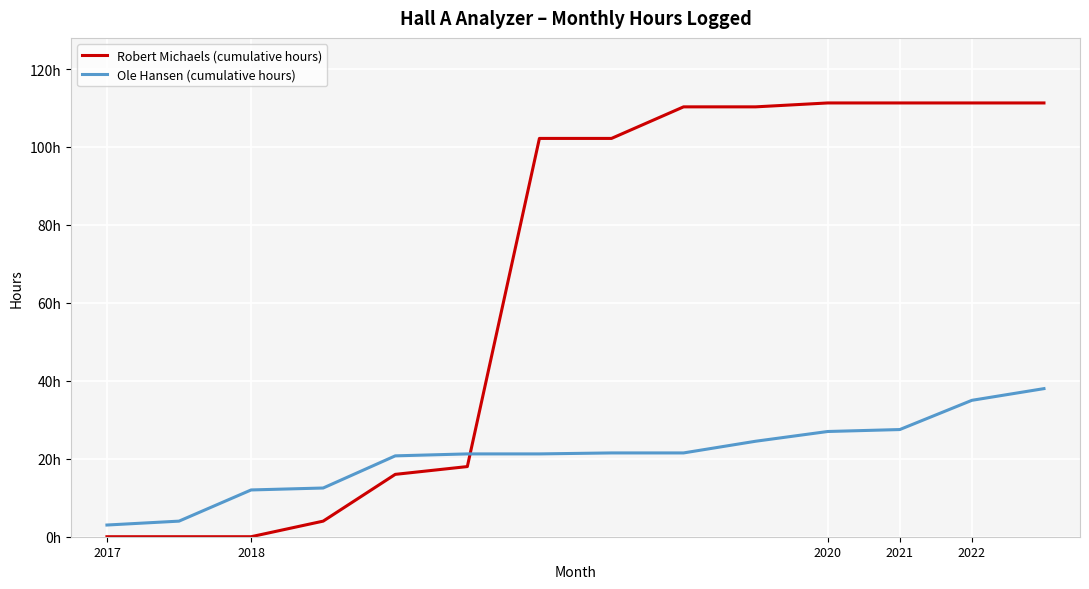

Reading left to right, list all the values displayed in this chart.

Robert Michaels (cumulative hours): 0.0	0.0	0.0	4.0	16.0	18.0	102.2	102.2	110.3	110.3	111.3	111.3	111.3	111.3
Ole Hansen (cumulative hours): 3.0	4.0	12.0	12.5	20.8	21.2	21.2	21.5	21.5	24.5	27.0	27.5	35.0	38.0